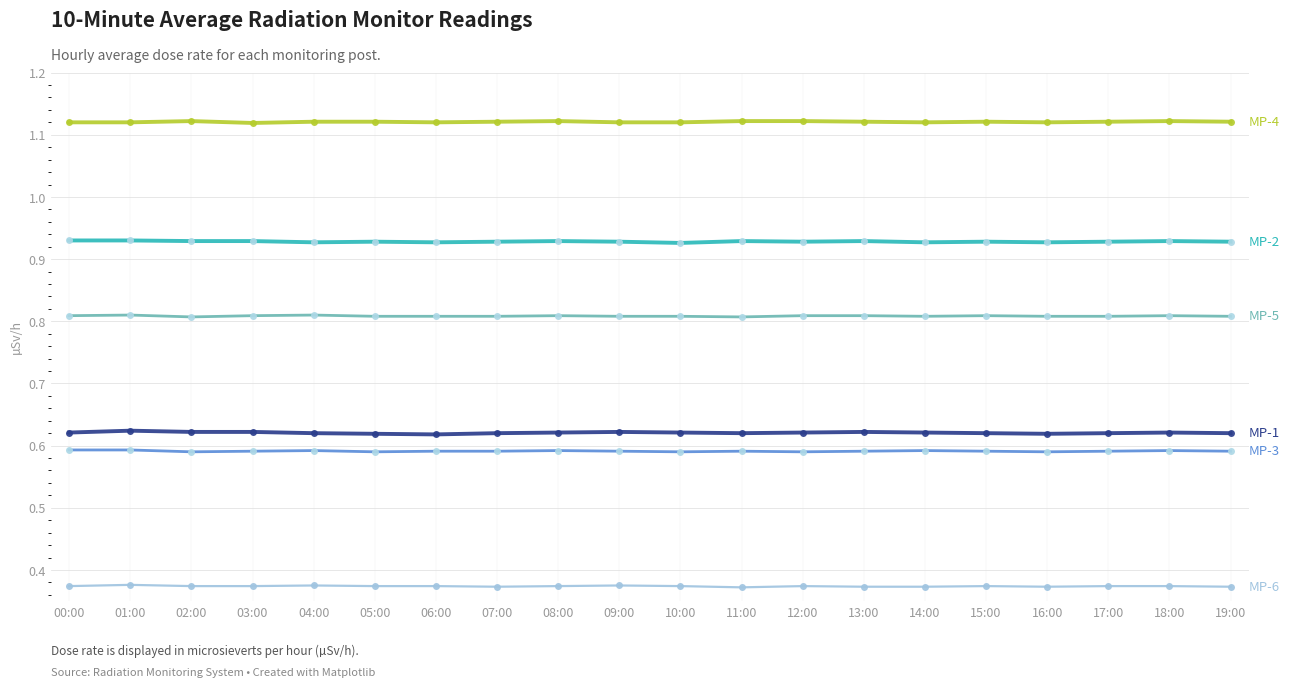

Count the number of categories in the chart.

20